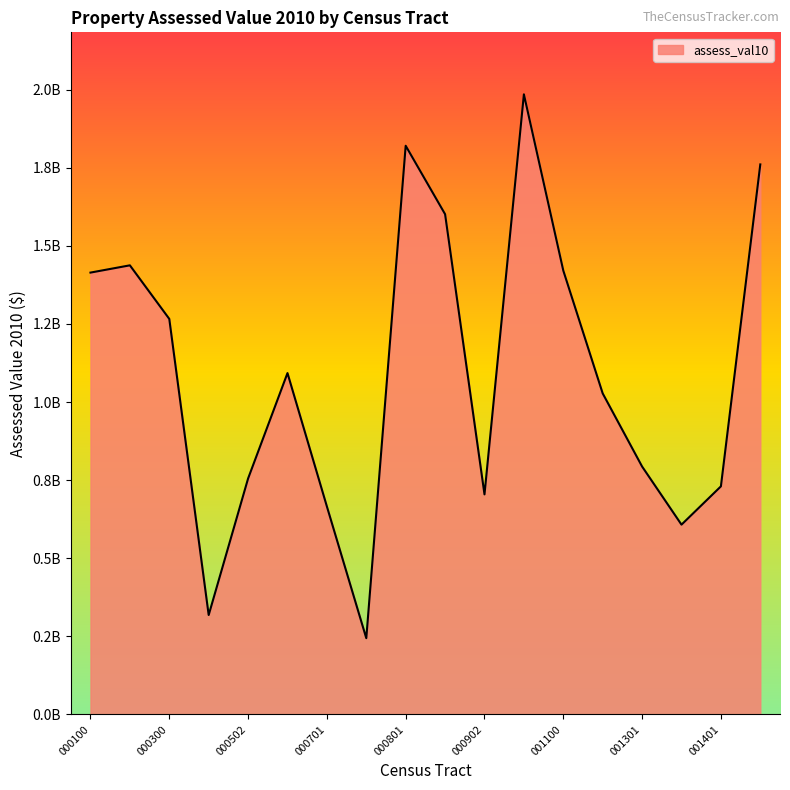

True or false: the data has more than 1 interior local peaks.

True